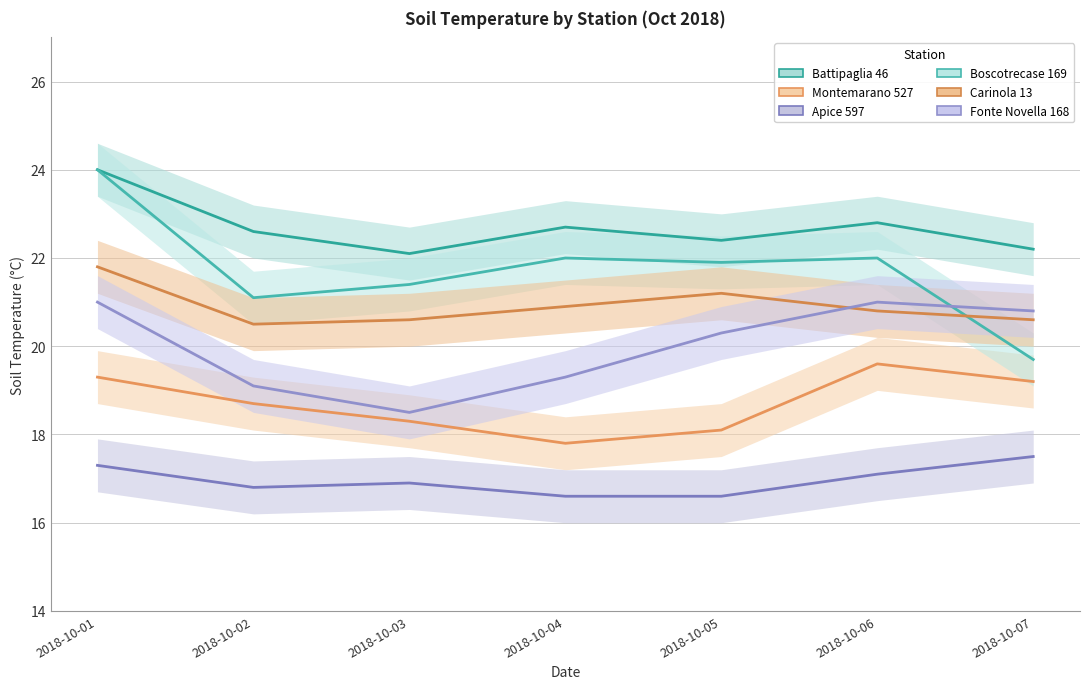

Where is the first local minimum for Montemarano 527?

2018-10-04